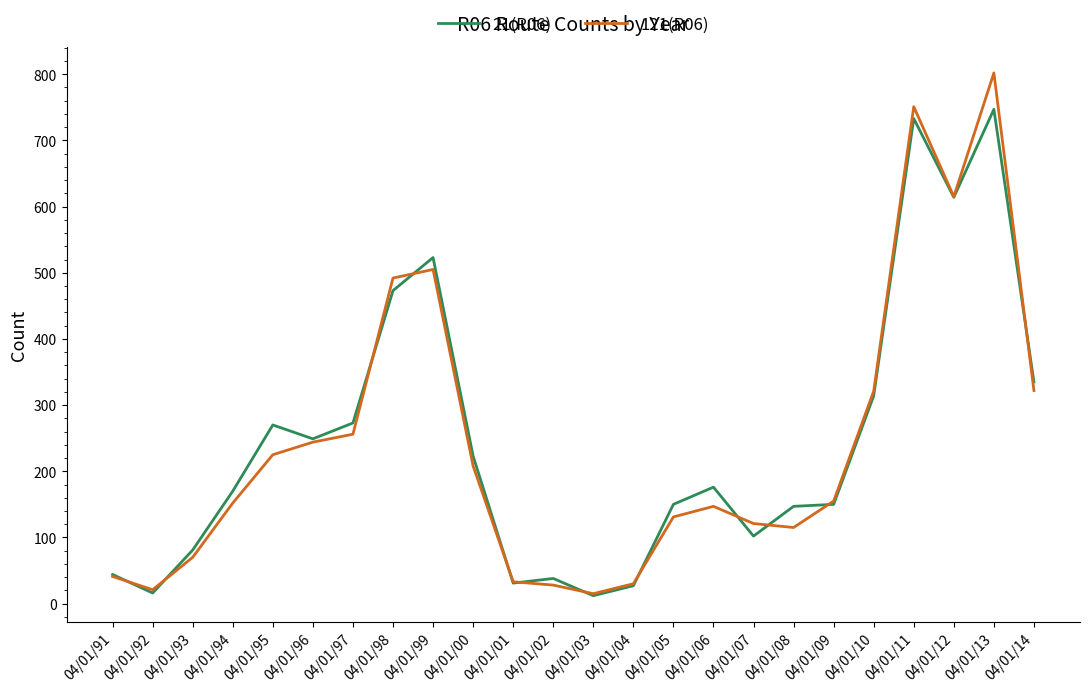

What is the difference between the 21(R06) values at 04/01/13 and 04/01/93?

666